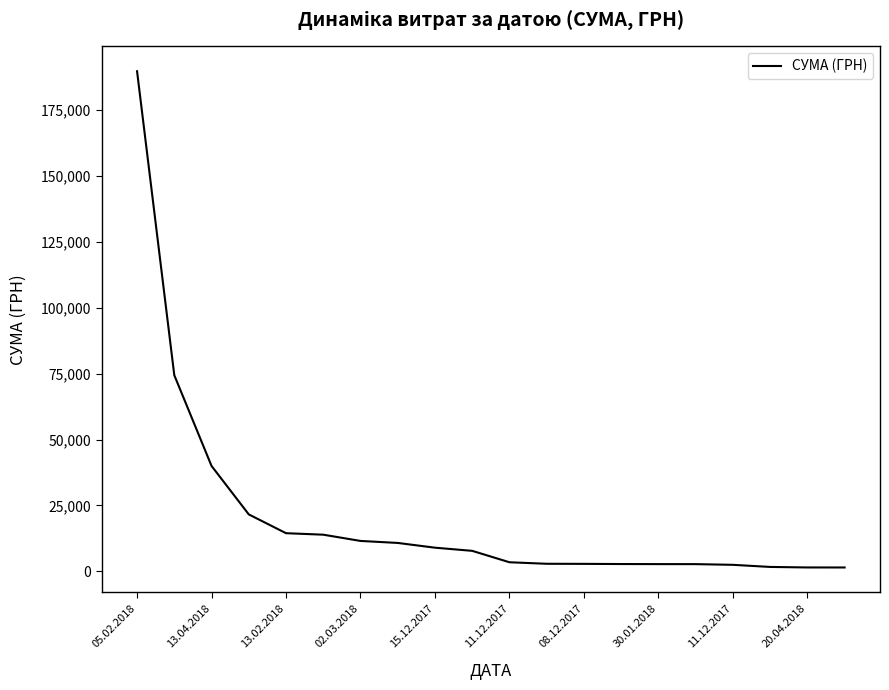

Does the chart have visible grid lines?

No